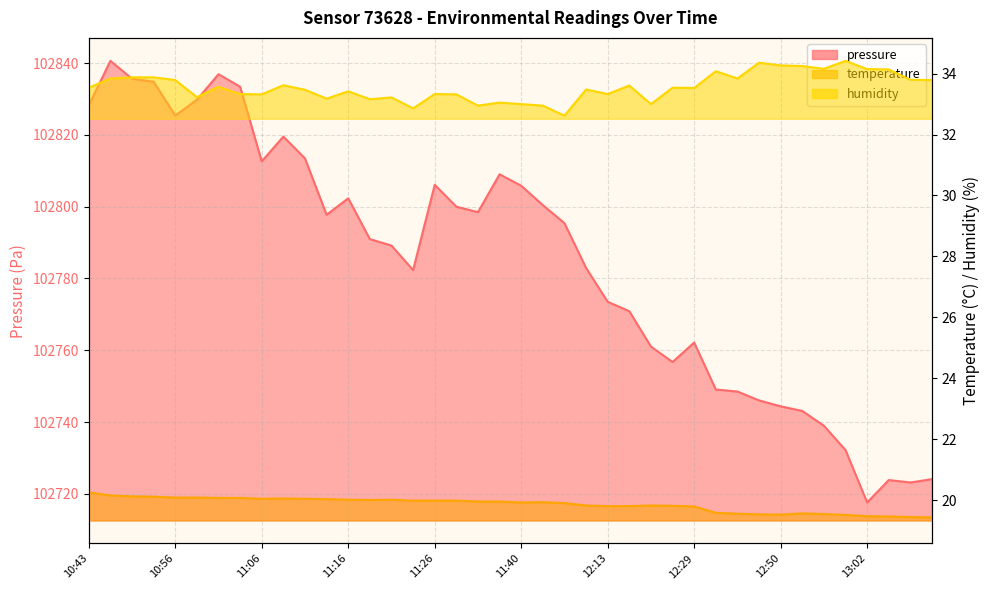

Rank the series at 13:10 from lowest to highest value.

temperature, humidity, pressure